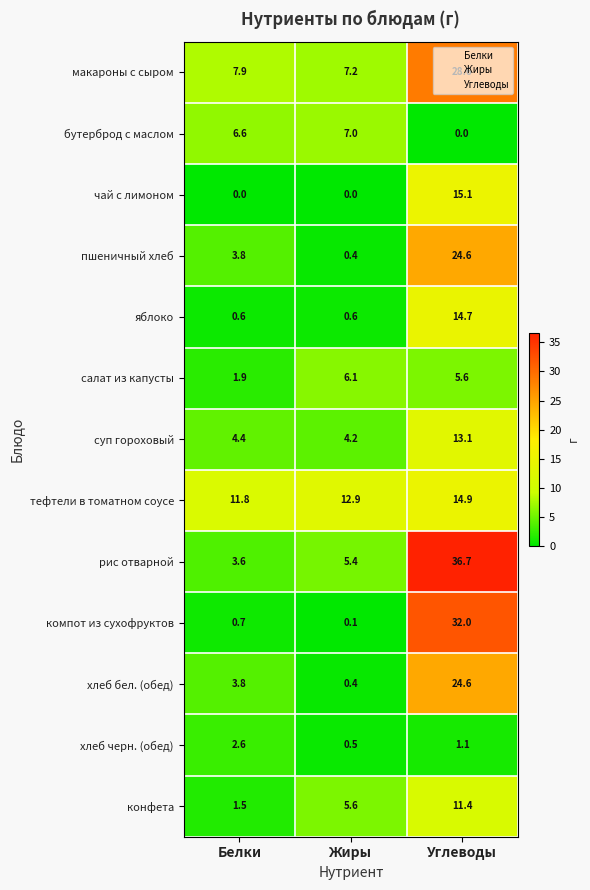

At how many categories does at least one series exceed 31?

1